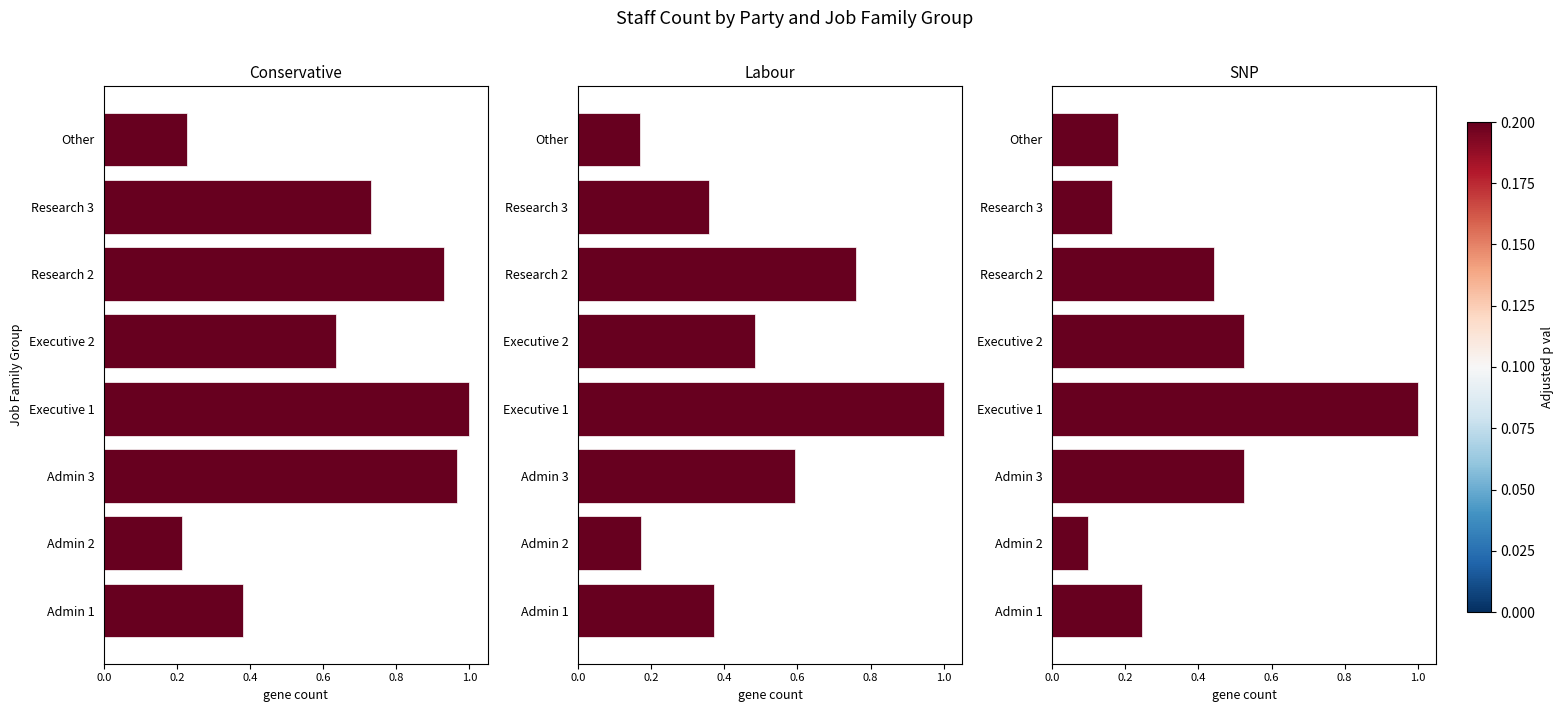

Is it true that SNP equals 0.3 at Research 3?

False